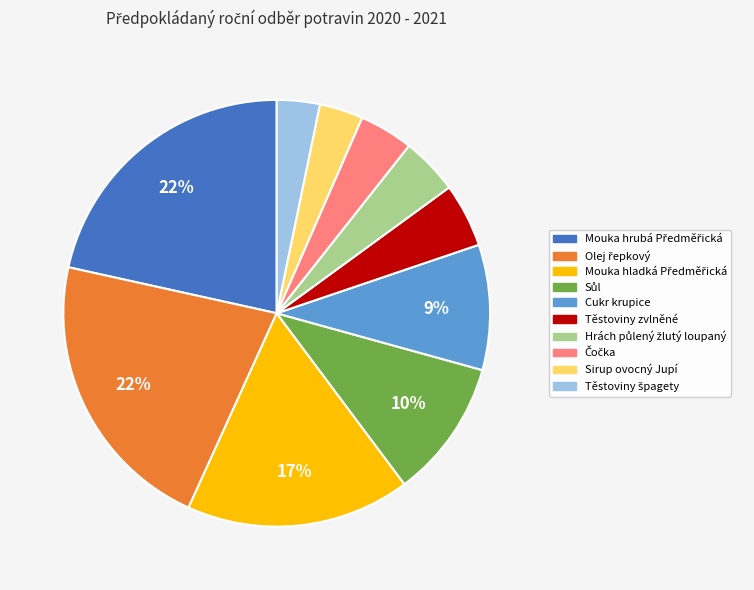

True or false: Cukr krupice accounts for 9% of the total.

True